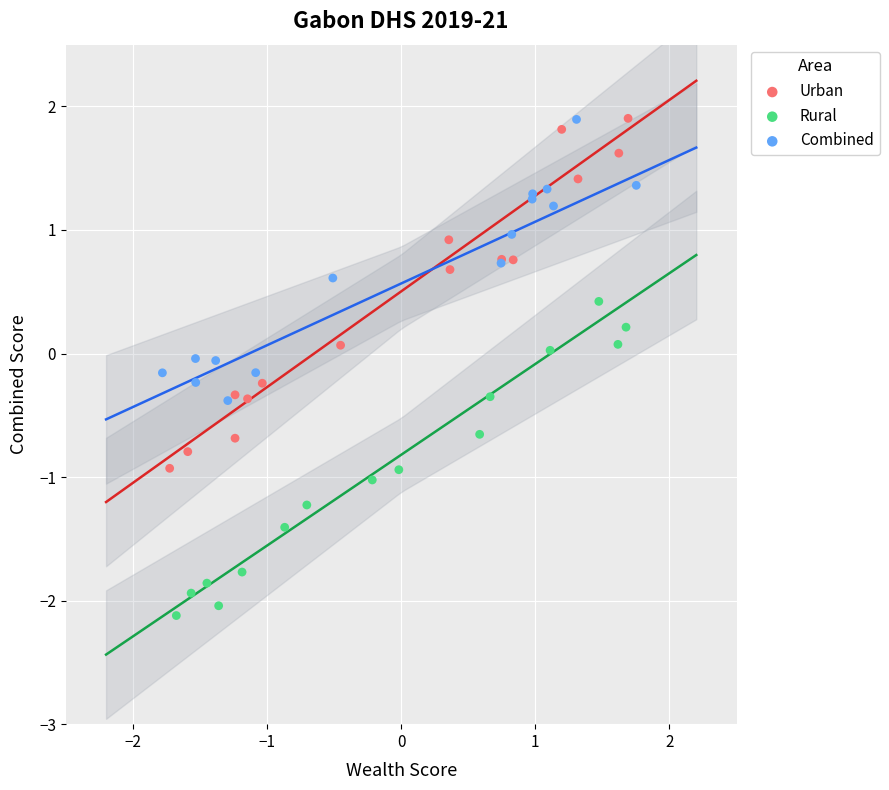

Which series reaches the minimum Y coordinate?

Rural